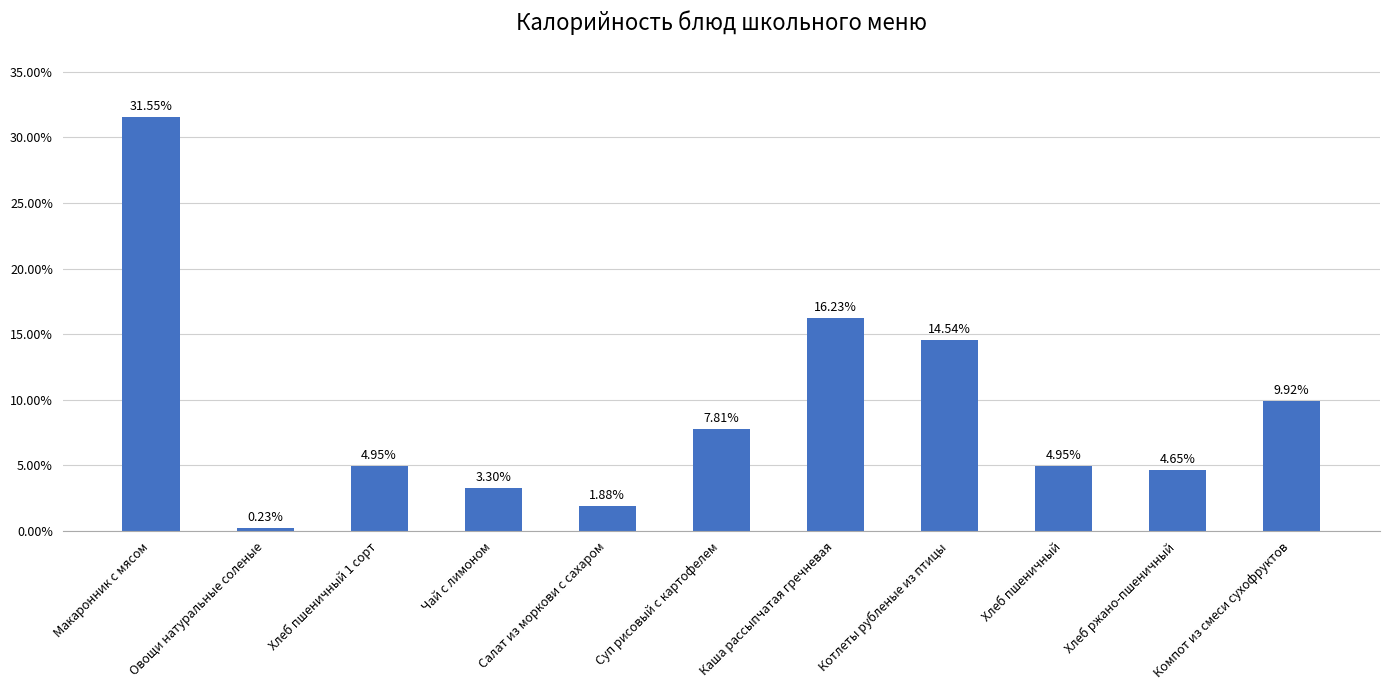

True or false: the data shows 4.0 at Суп рисовый с картофелем.

False